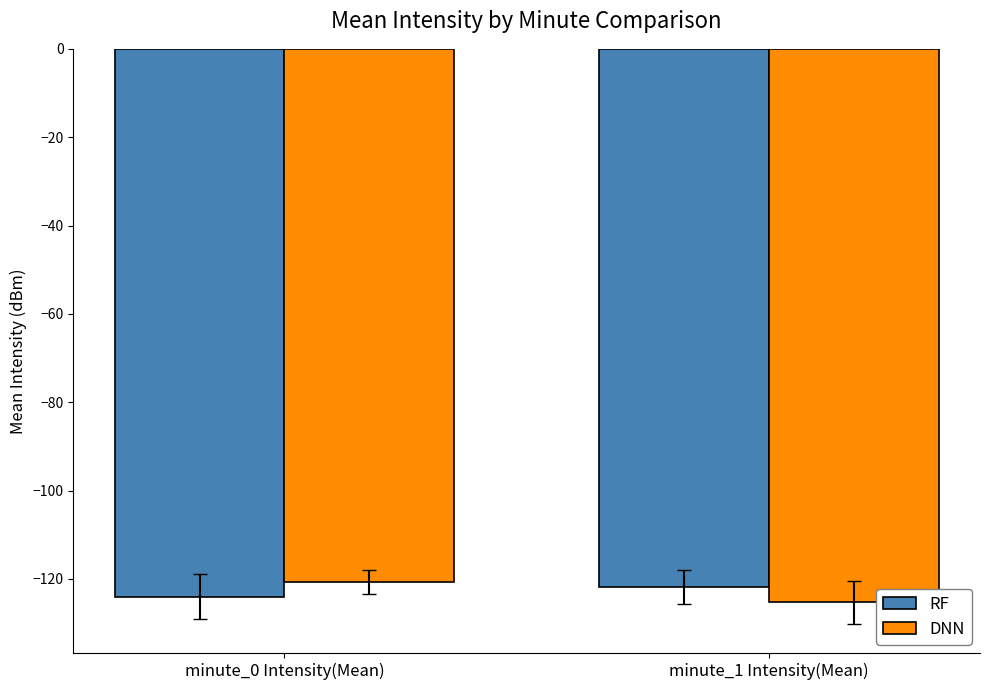

Is it true that DNN equals -194.4 at minute_1 Intensity(Mean)?

False